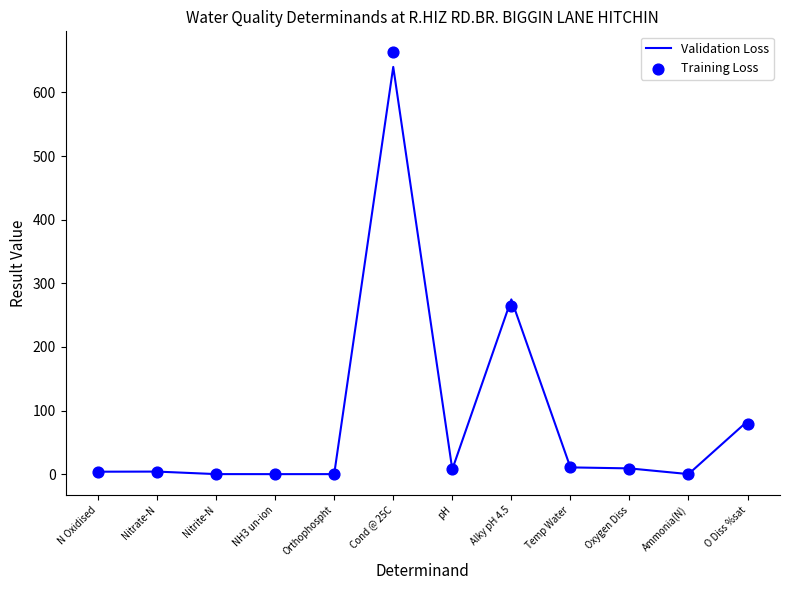

Is the value of Validation Loss at Cond @ 25C greater than the value of Training Loss at N Oxidised?

Yes